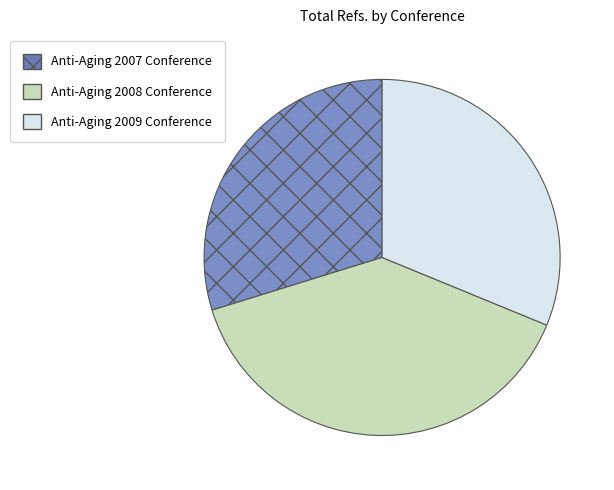

How many segments does this pie chart have?

3